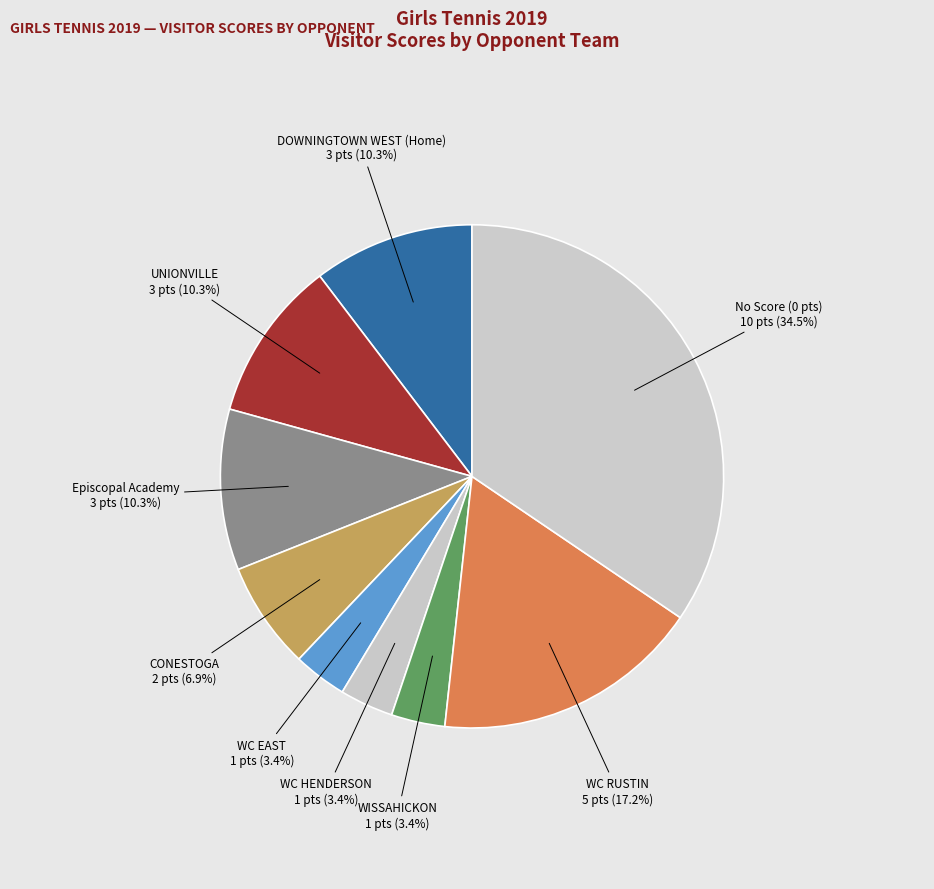

How many segments does this pie chart have?

9